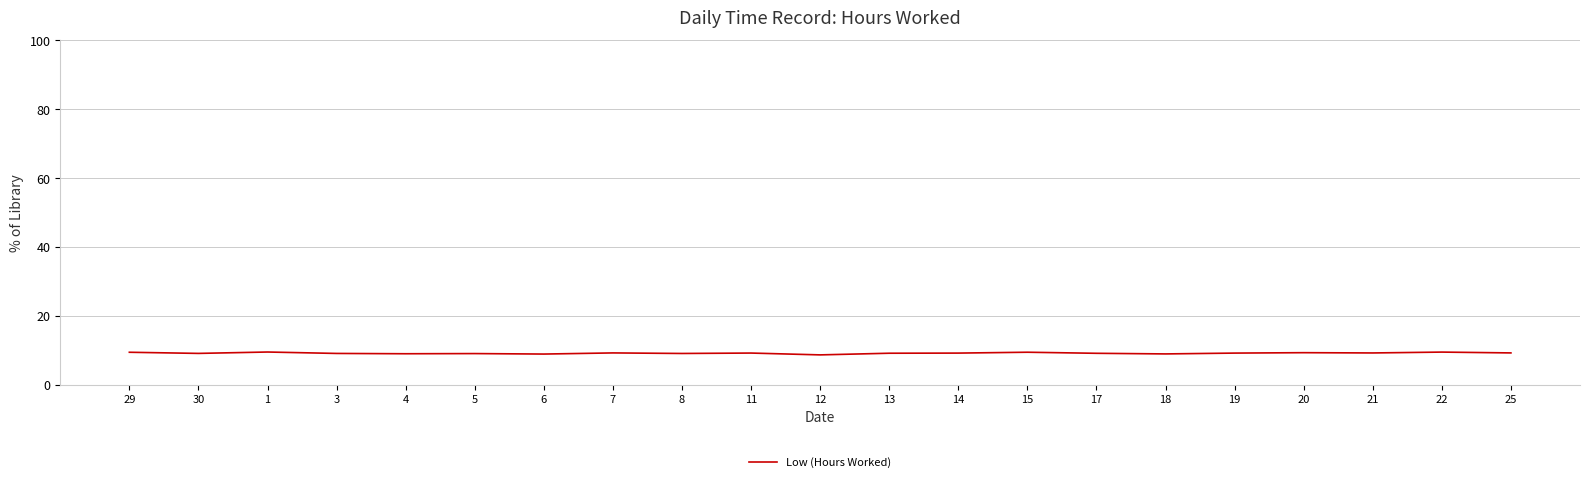

What is the minimum value shown in the chart?

8.6